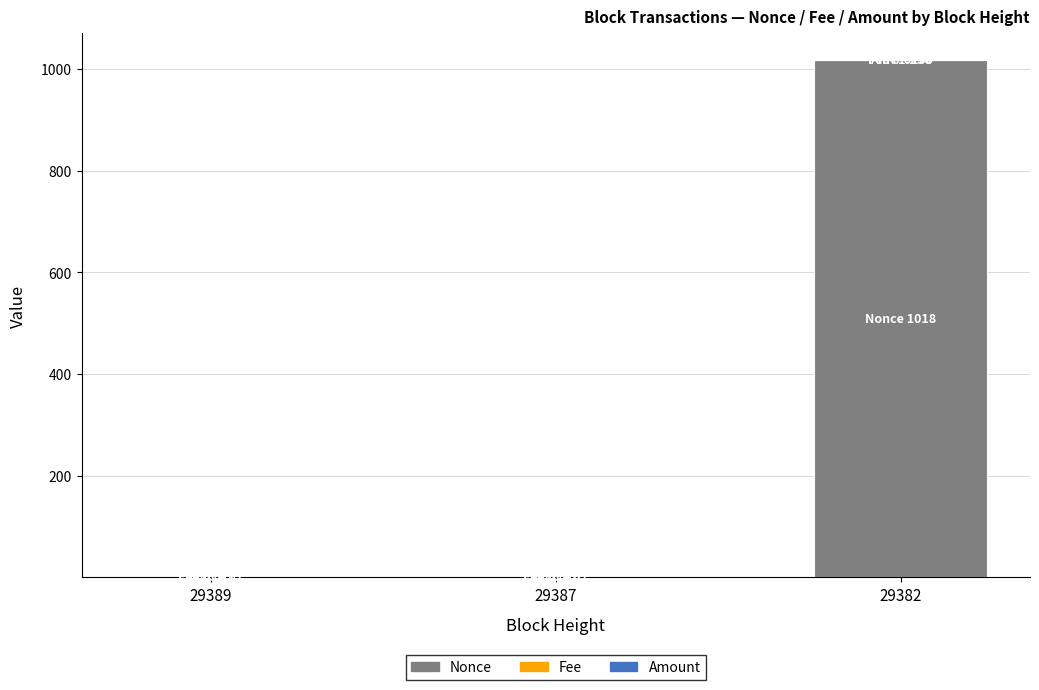

At which category is the sum across all series the highest?

29382